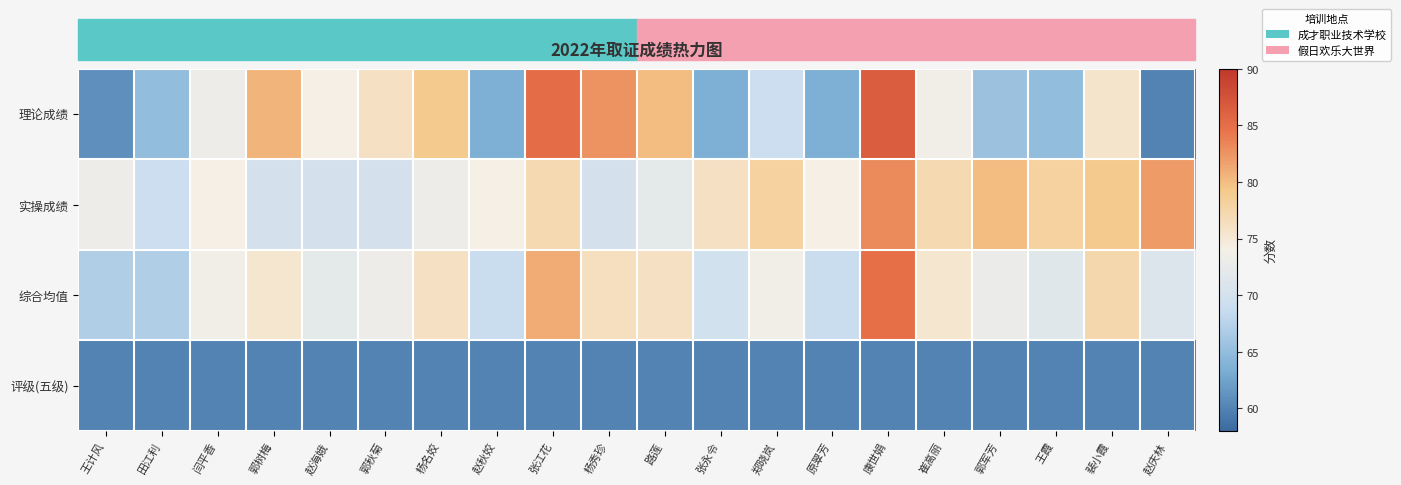

Rank the series by their maximum value, from highest to lowest.

理论成绩, 综合均值, 实操成绩, 评级(五级)